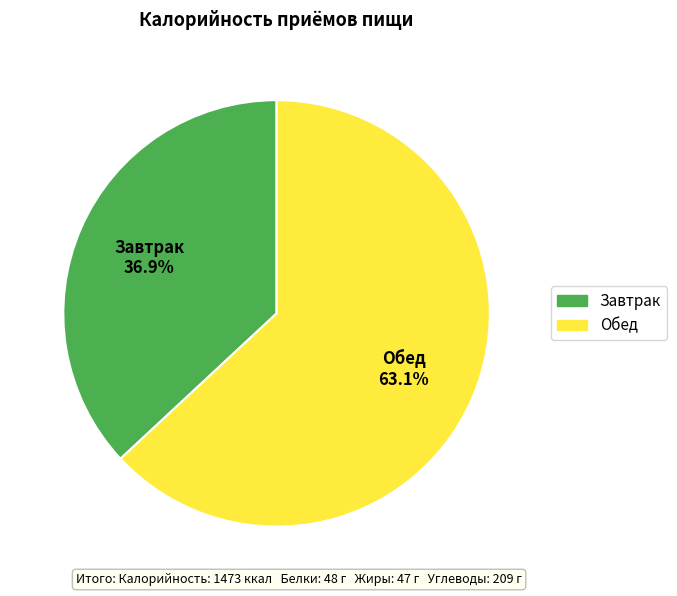

Between Завтрак and Обед, which is larger?

Обед